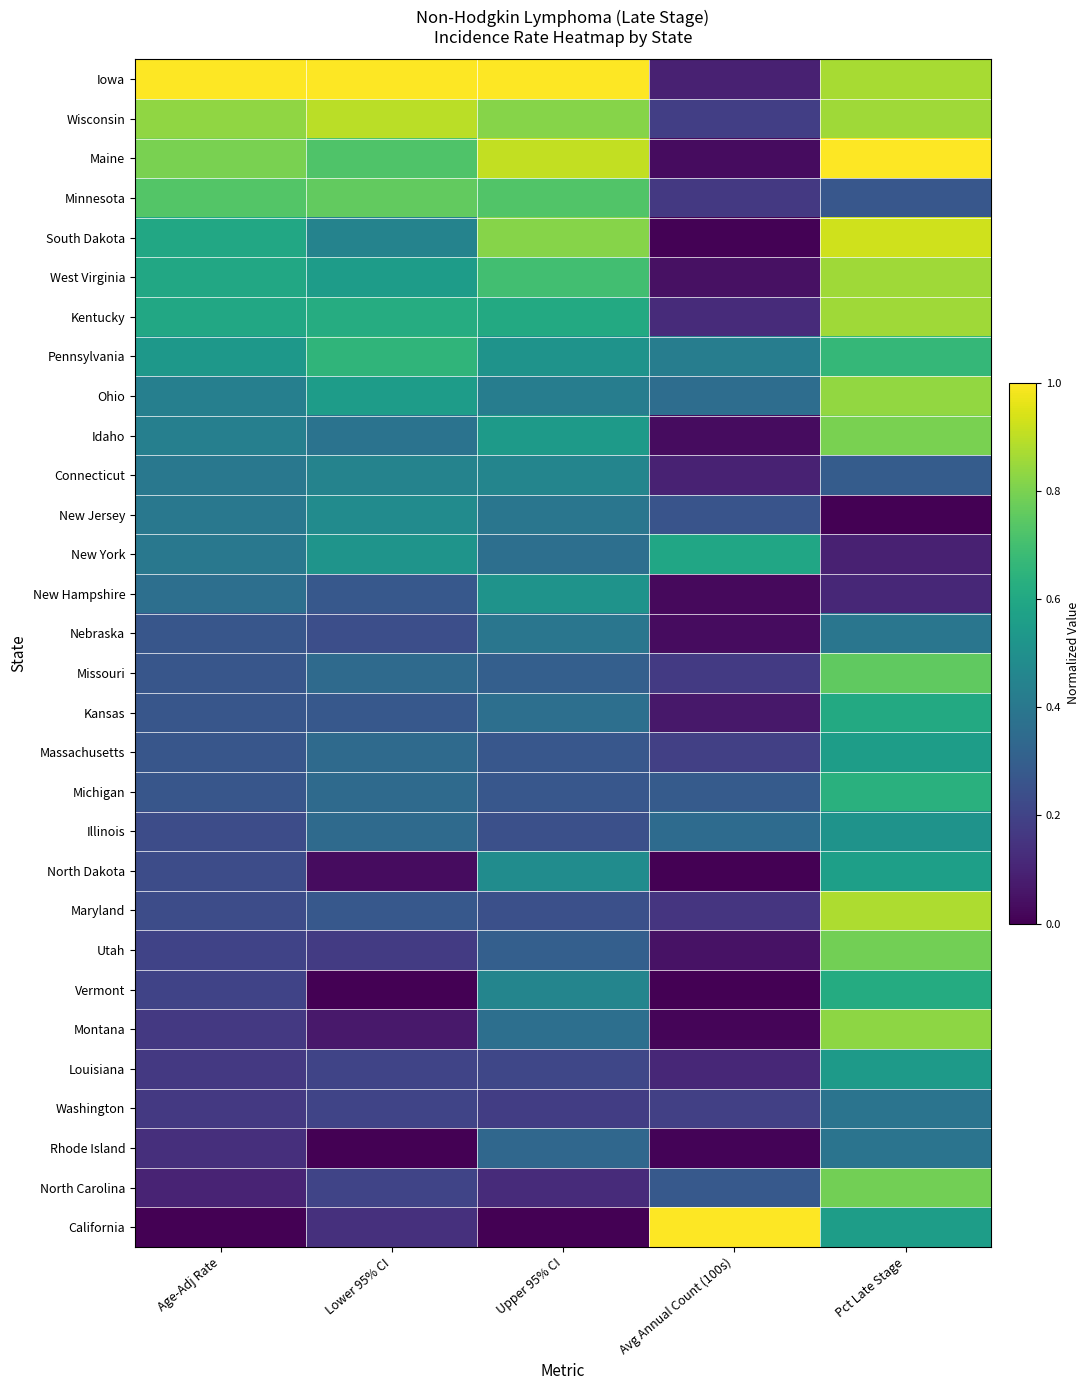

Between Lower 95% CI and Avg Annual Count (100s), which is larger?

Lower 95% CI